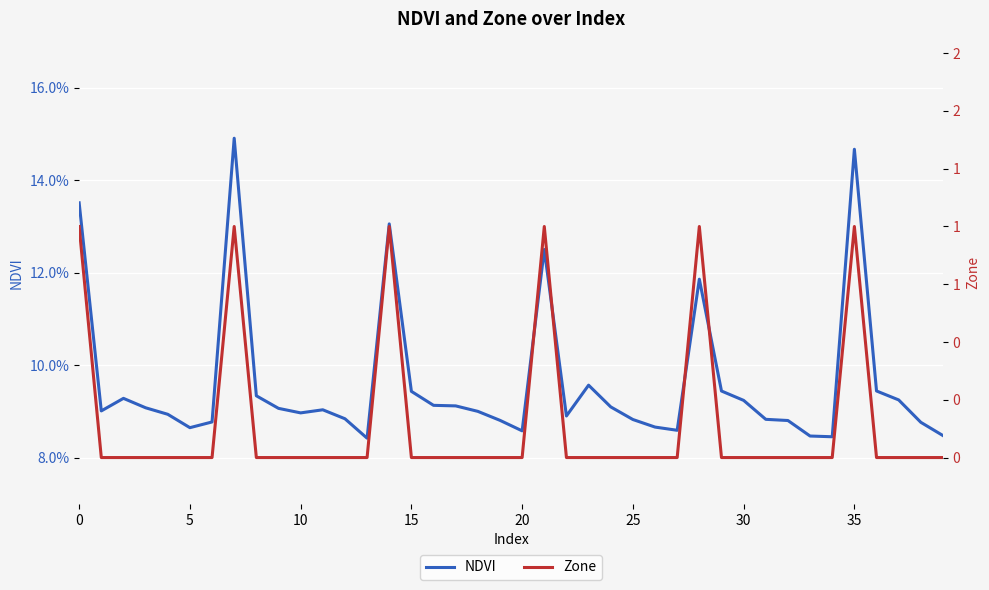

Is it true that Zone equals 0.0 at 17?

True